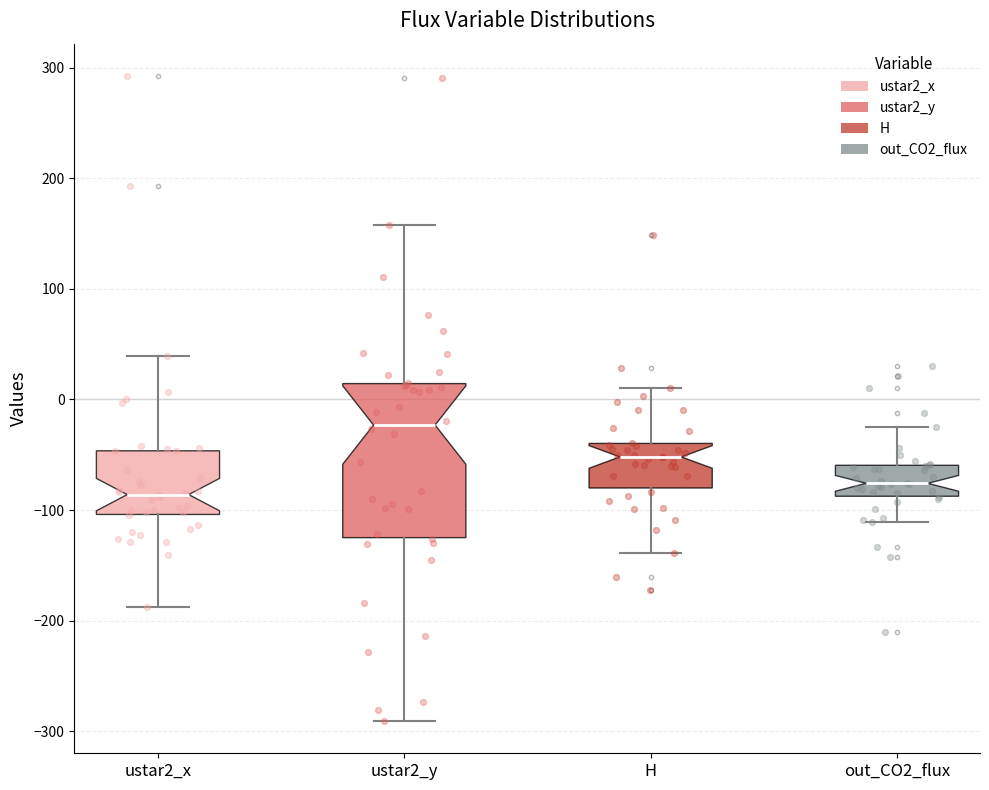

Where does the median line of the box for ustar2_y sit on the y-axis? The values are not printed on the chart, so give them approximately, as read against the axis.

-20